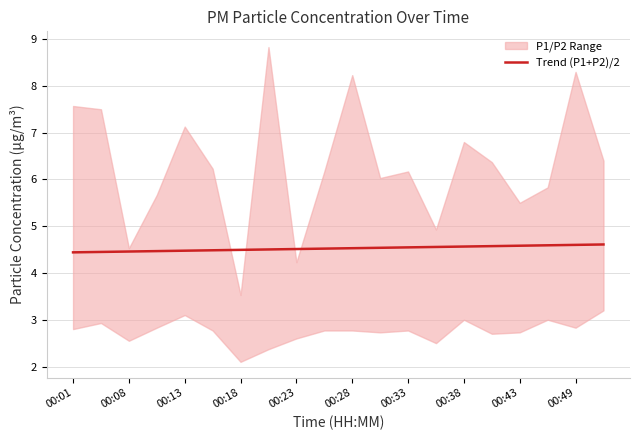

True or false: Trend (P1+P2)/2 has a value of 4.5 at 00:23.

True